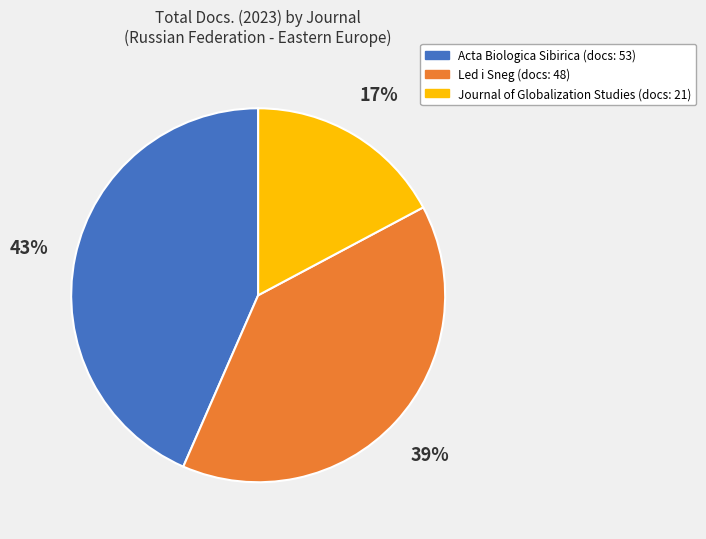

Is Acta Biologica Sibirica the majority of the pie?

No